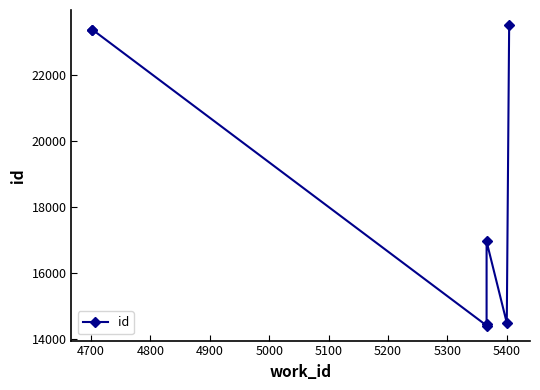

How many lines are shown in the chart?

1